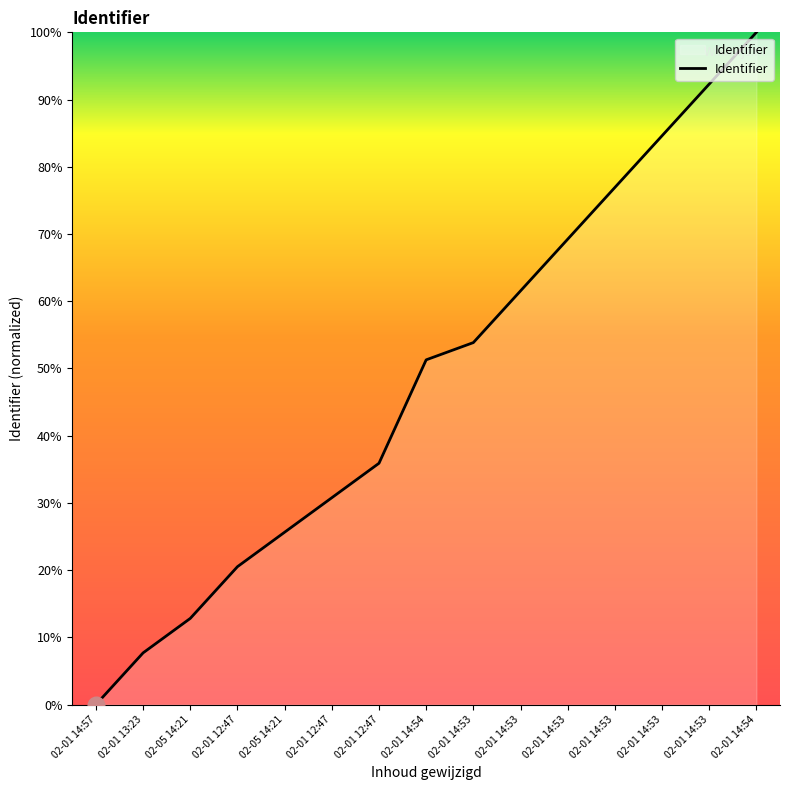

How many lines are shown in the chart?

1